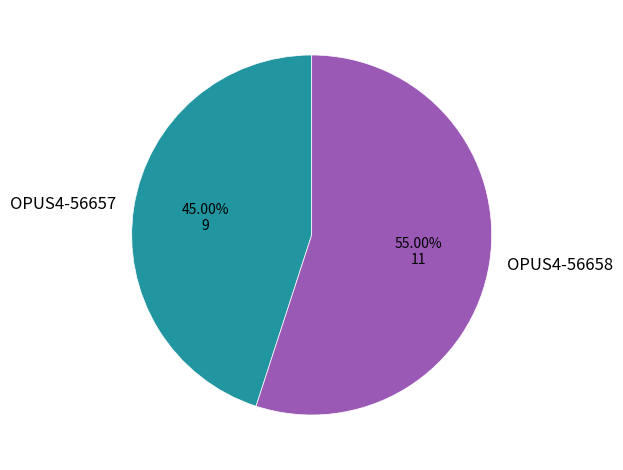

What is the ratio of the value at OPUS4-56658 to the value at OPUS4-56657?

1.2